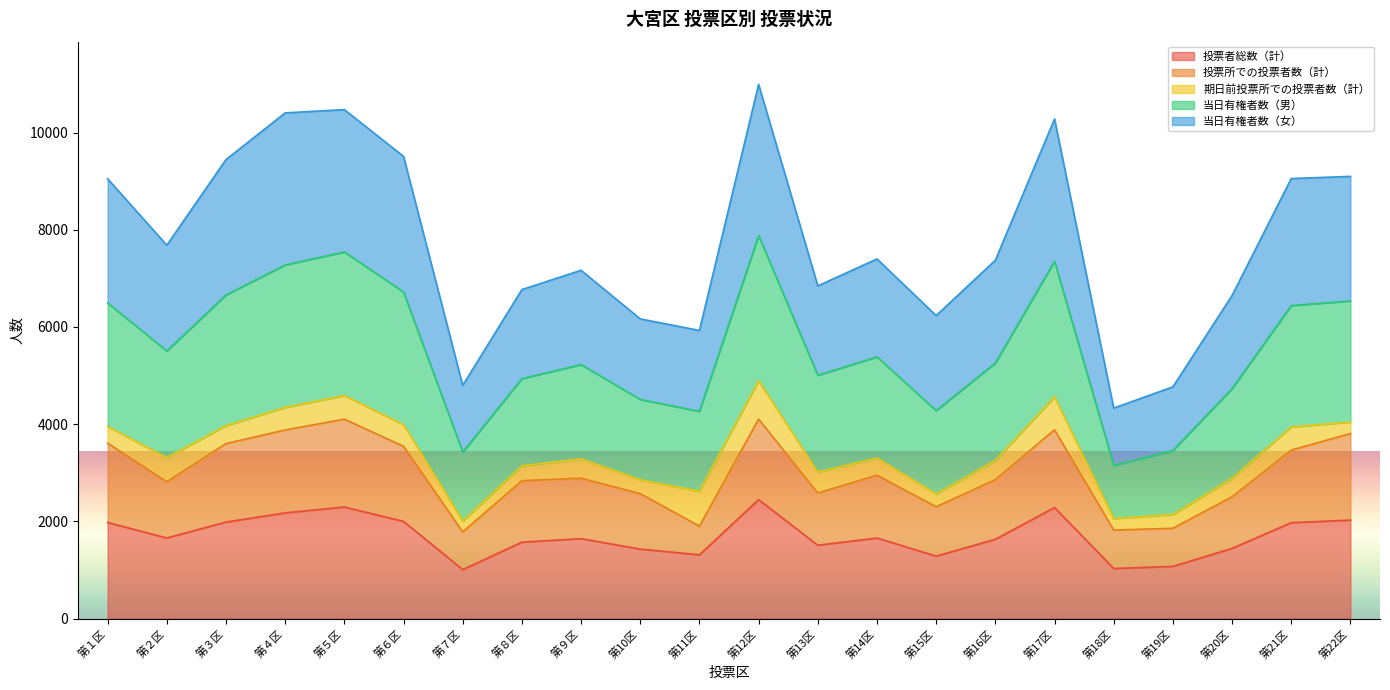

What is the difference between the highest and lowest values at 第６区?

7512